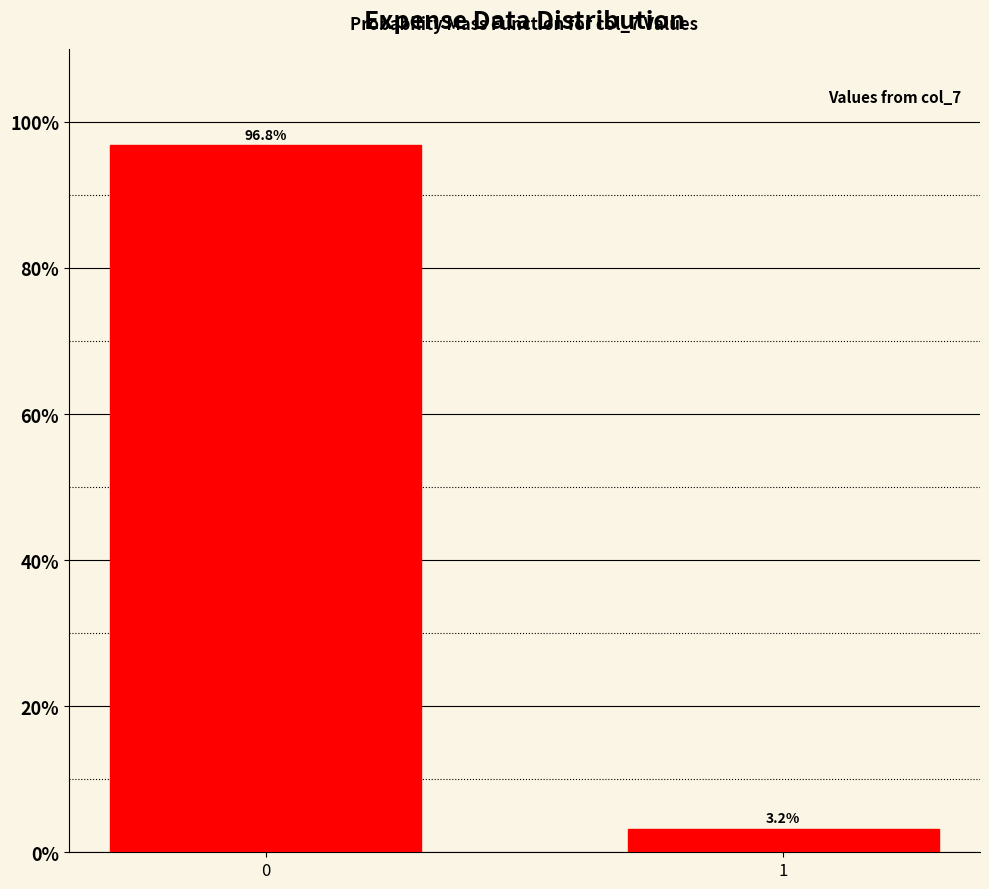

Reading right to left, what are all the values shown in this chart?

1=3.2	0=96.8